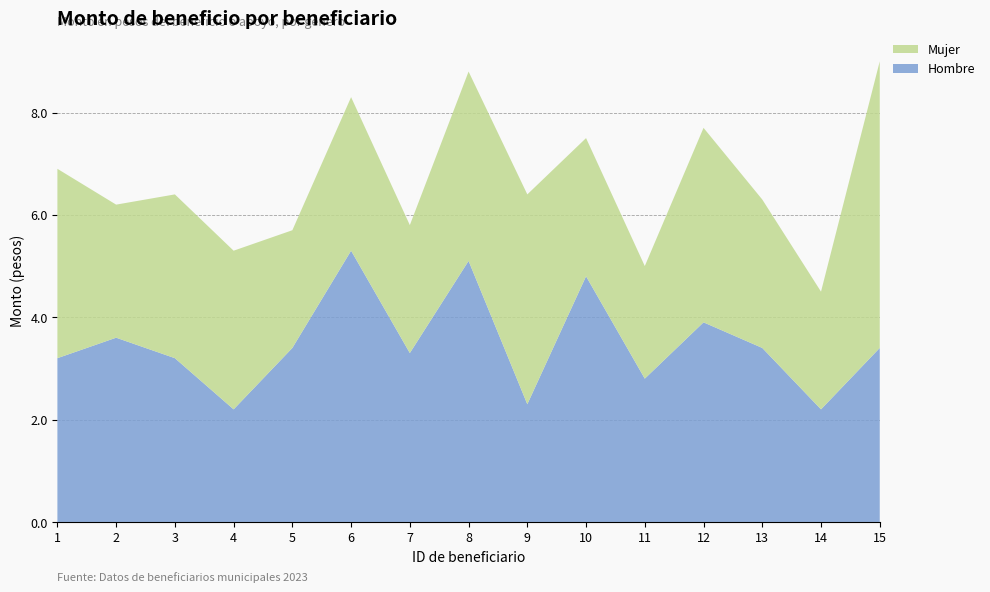

Reading left to right, extract all data points from this chart.

Hombre: 1=3.2	2=3.6	3=3.2	4=2.2	5=3.4	6=5.3	7=3.3	8=5.1	9=2.3	10=4.8	11=2.8	12=3.9	13=3.4	14=2.2	15=3.4
Mujer: 1=3.7	2=2.6	3=3.2	4=3.1	5=2.3	6=3.0	7=2.5	8=3.7	9=4.1	10=2.7	11=2.2	12=3.8	13=2.9	14=2.3	15=5.6